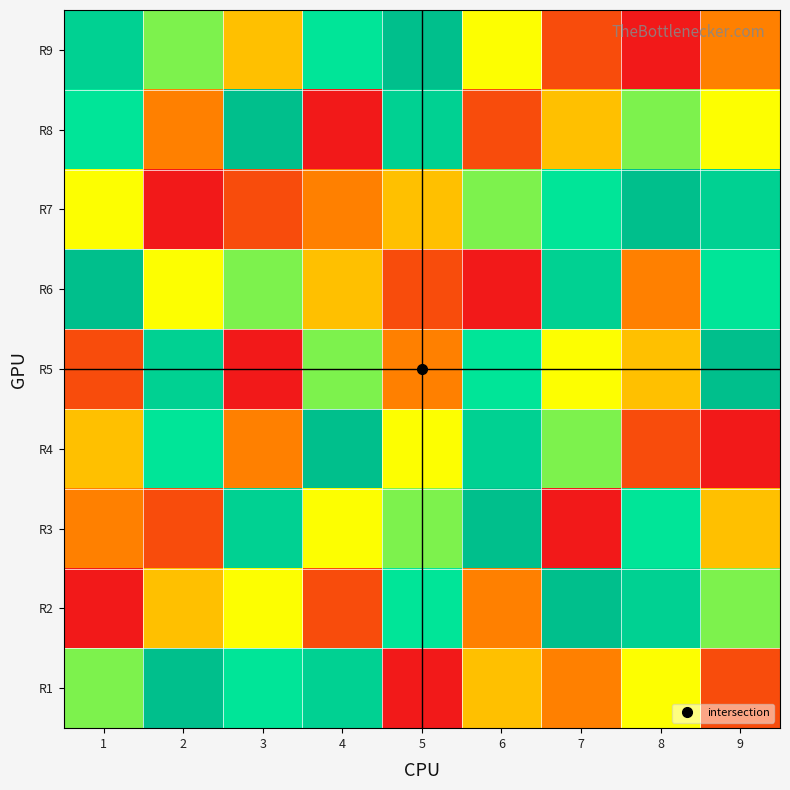

What is the smallest value displayed?

1